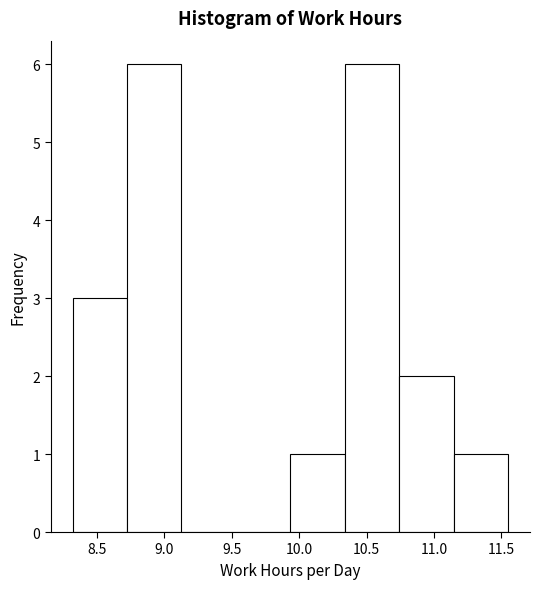

Reading left to right, list every bar in this chart as the range it spans on the x-axis followed by its height. Neither the bar edges nor the heights are printed on the chart, so give them approximately, as read against the axes.

8.30 to 8.70: 3
8.70 to 9.15: 6
9.15 to 9.55: 0
9.55 to 9.95: 0
9.95 to 10.35: 1
10.35 to 10.75: 6
10.75 to 11.15: 2
11.15 to 11.55: 1